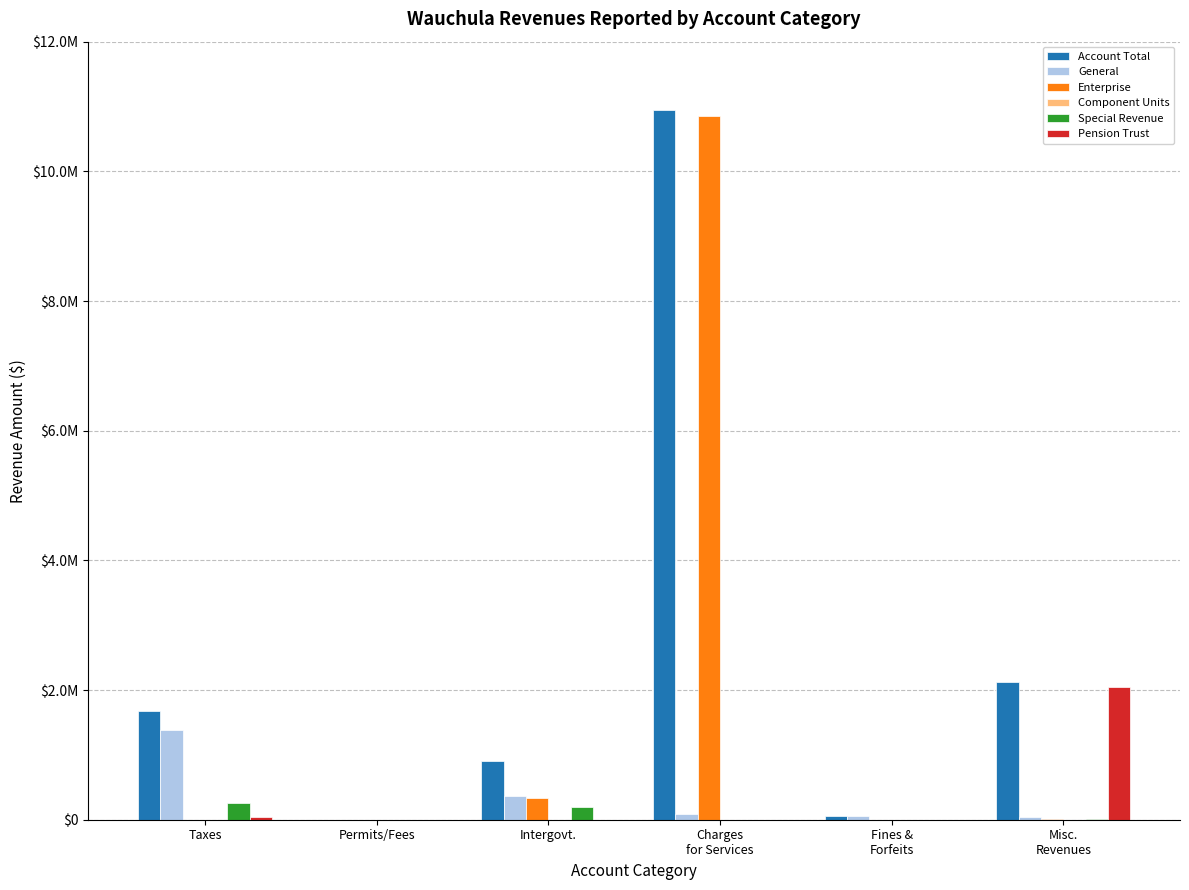

Reading right to left, list all the values displayed in this chart.

Account Total: Misc.
Revenues=2125390	Fines &
Forfeits=55822	Charges
for Services=10945834	Intergovt.=902171	Permits/Fees=1500	Taxes=1672418
General: Misc.
Revenues=47608	Fines &
Forfeits=55822	Charges
for Services=89671	Intergovt.=364721	Permits/Fees=0	Taxes=1381096
Enterprise: Misc.
Revenues=17596	Fines &
Forfeits=0	Charges
for Services=10856163	Intergovt.=337213	Permits/Fees=1500	Taxes=0
Component Units: Misc.
Revenues=0	Fines &
Forfeits=0	Charges
for Services=0	Intergovt.=0	Permits/Fees=0	Taxes=0
Special Revenue: Misc.
Revenues=15643	Fines &
Forfeits=0	Charges
for Services=0	Intergovt.=200237	Permits/Fees=0	Taxes=254460
Pension Trust: Misc.
Revenues=2044543	Fines &
Forfeits=0	Charges
for Services=0	Intergovt.=0	Permits/Fees=0	Taxes=36862